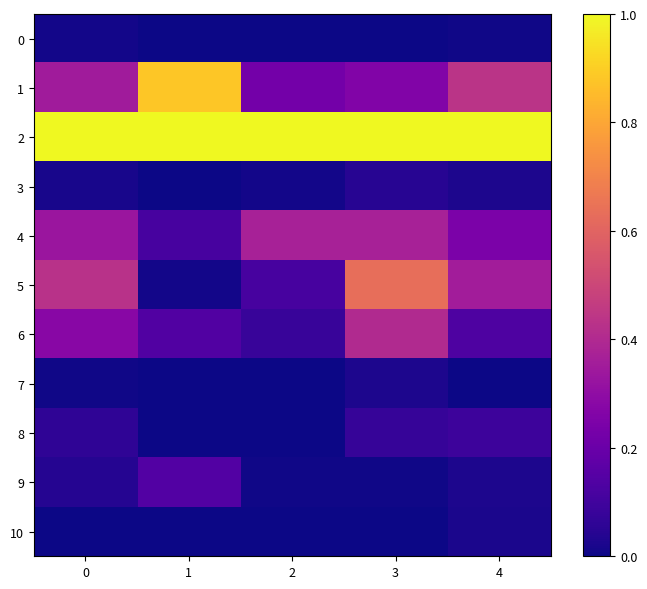

At 1, list the series in order from largest to smallest.

2, 1, 9, 6, 4, 5, 0, 3, 7, 8, 10